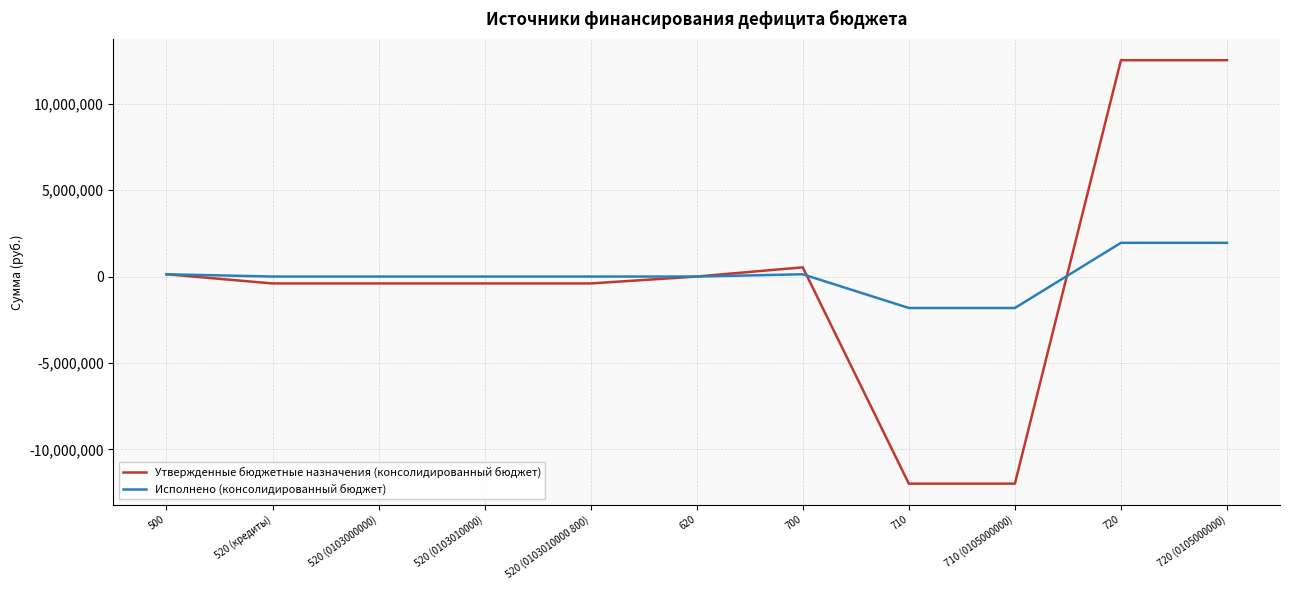

Rank the series by their maximum value, from highest to lowest.

Утвержденные бюджетные назначения (консолидированный бюджет), Исполнено (консолидированный бюджет)